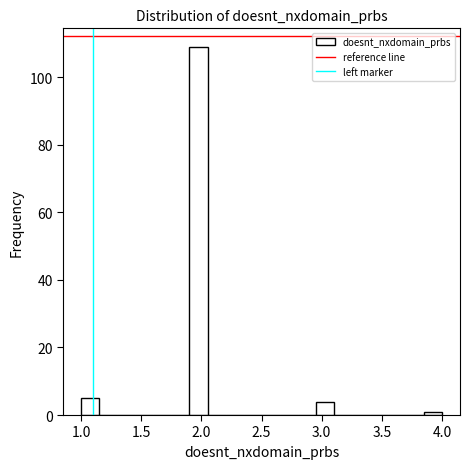

Read against the x-axis, roughly where is the centre of the tallest bar?

2.00